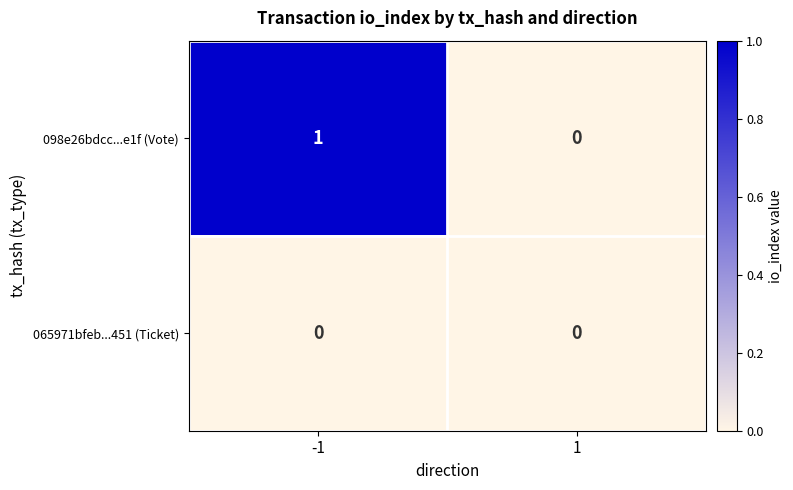

The value of 098e26bdcc...e1f (Vote) at -1 is 1. True or false?

True